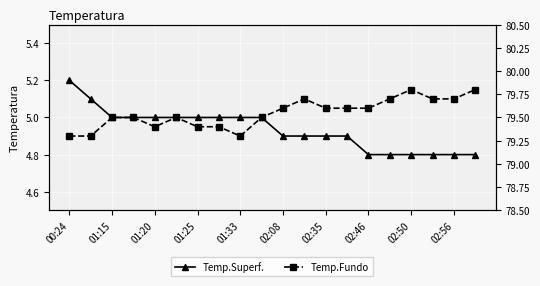

Which series has the largest total across all categories?

Temp.Fundo